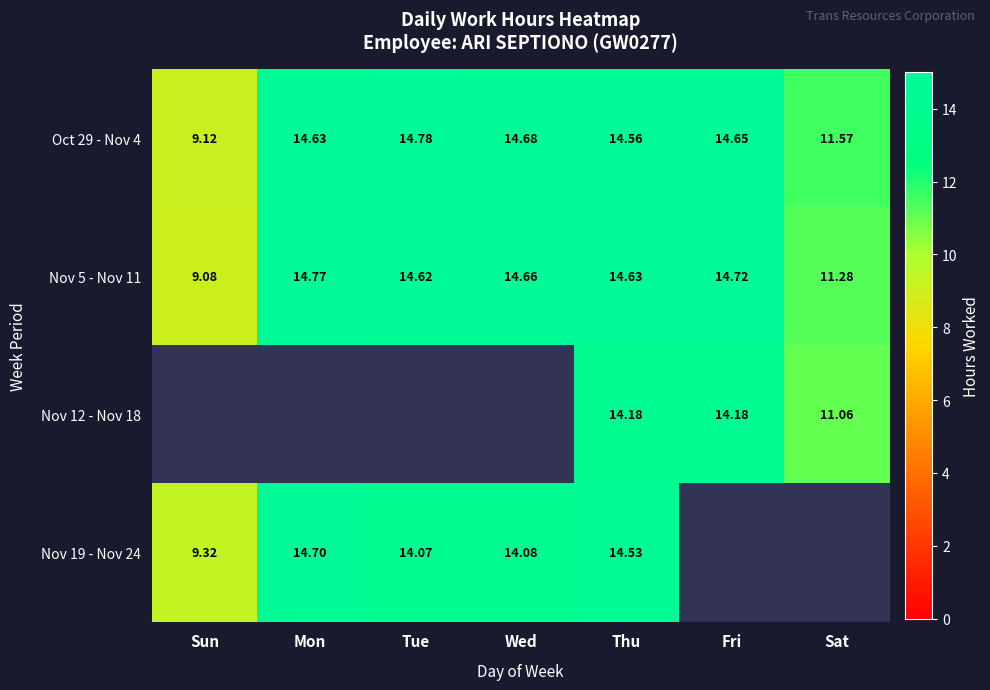

Between Mon and Thu, which is larger?

Mon